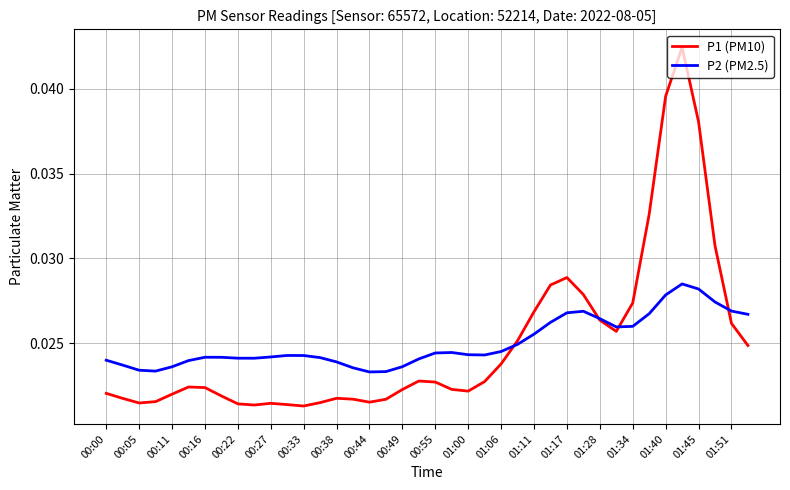

Count the P1 (PM10) values in the range 0 to 1.

40